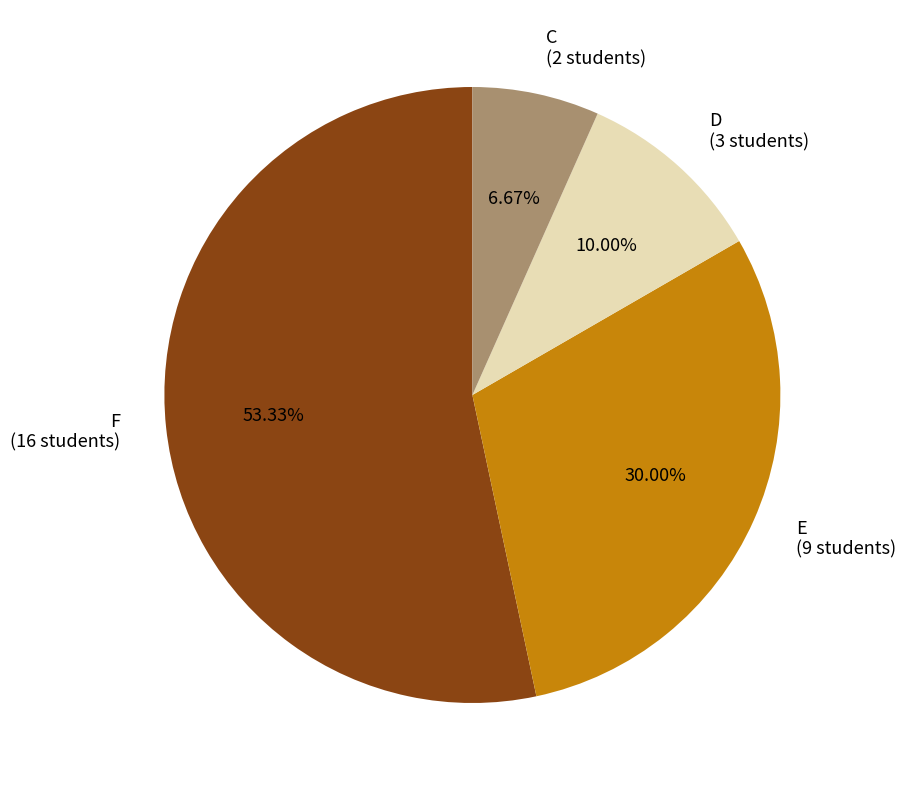

True or false: D accounts for 3% of the total.

False